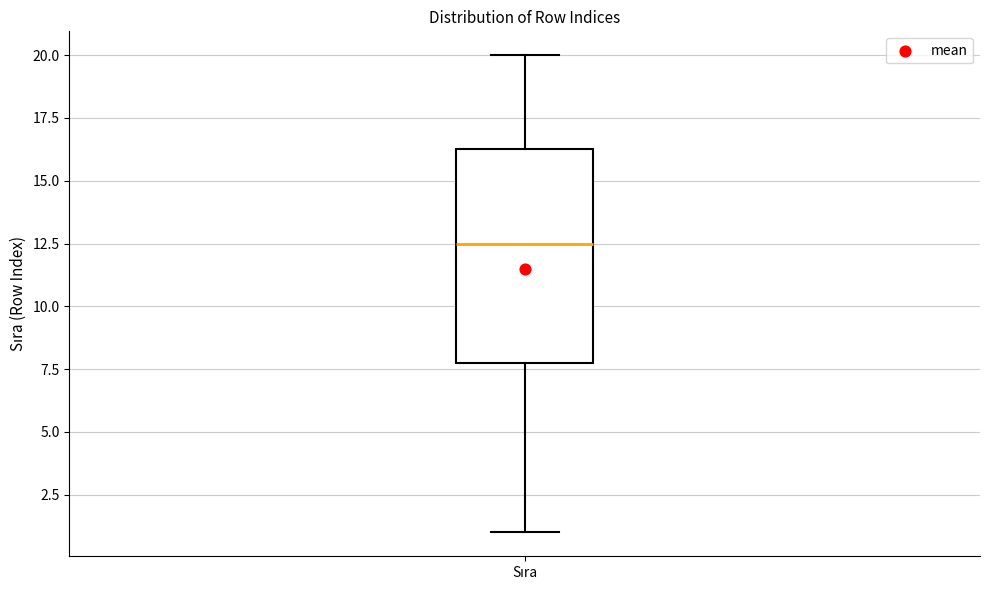

Where does the lower whisker of the box for Sıra end on the y-axis? The values are not printed on the chart, so give them approximately, as read against the axis.

1.0